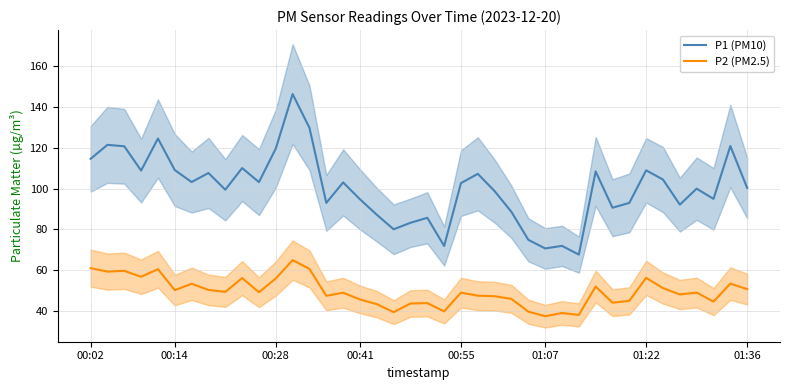

The P1 (PM10) series shows 131.3 at 8. True or false?

False